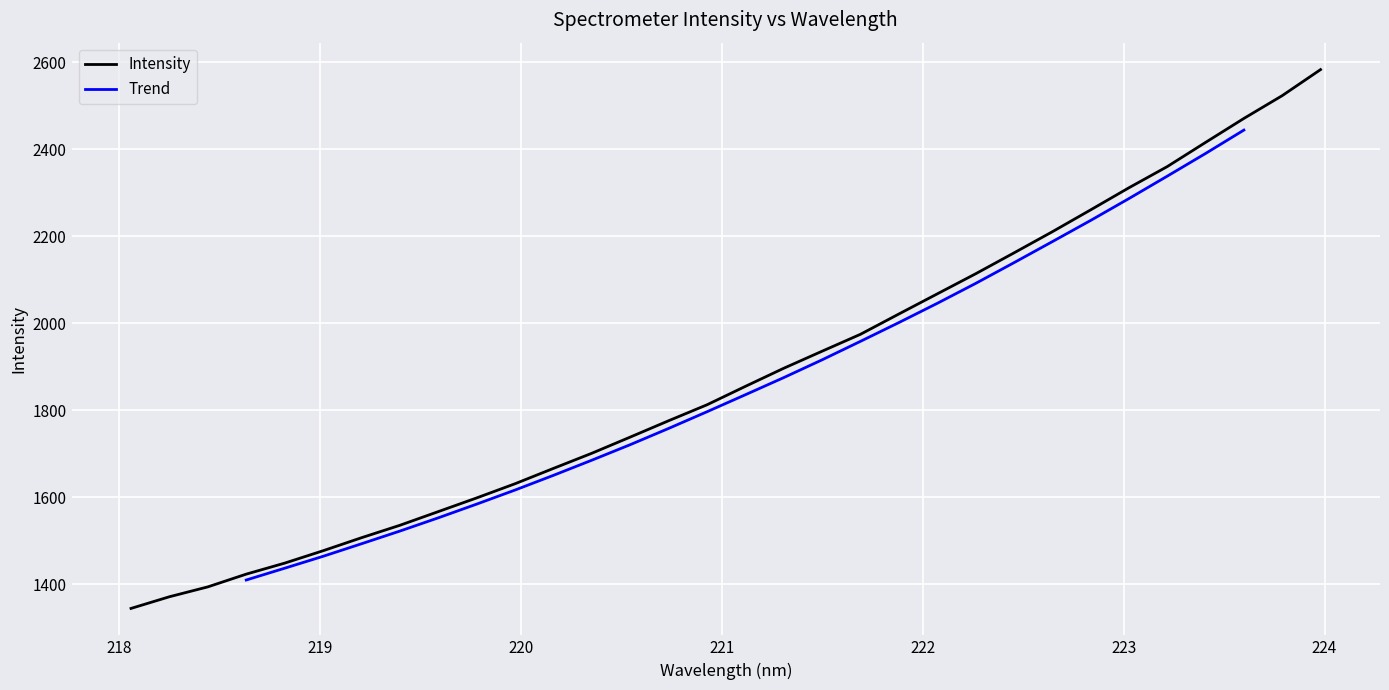

Which category has the highest value across all series?

223.9802